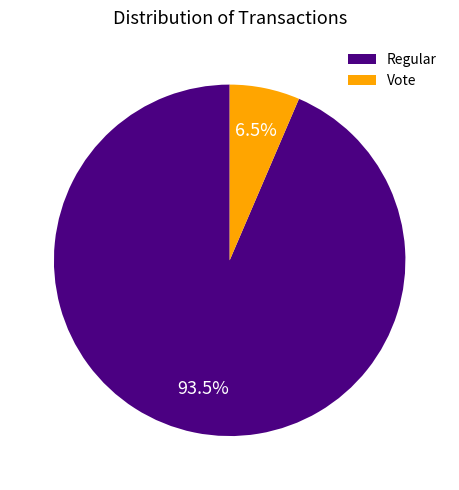

Does Vote represent more than half of the total?

No